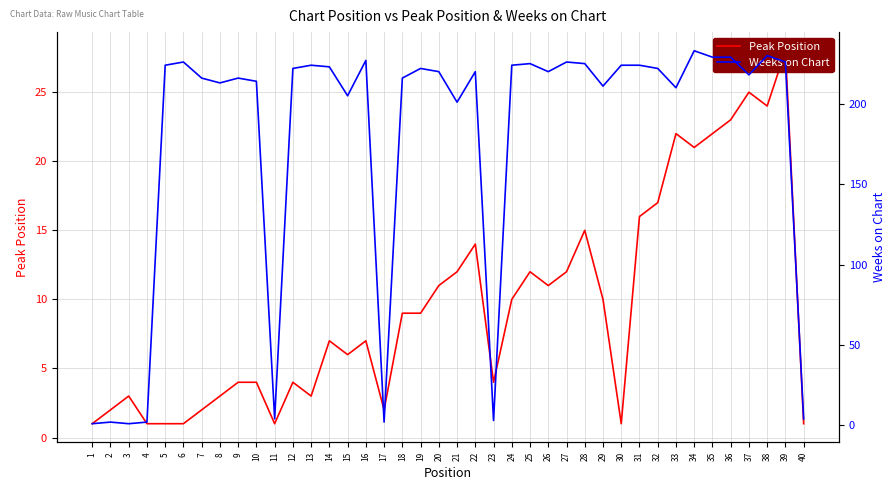

Which series changed the most between 19 and 31?

Peak Position